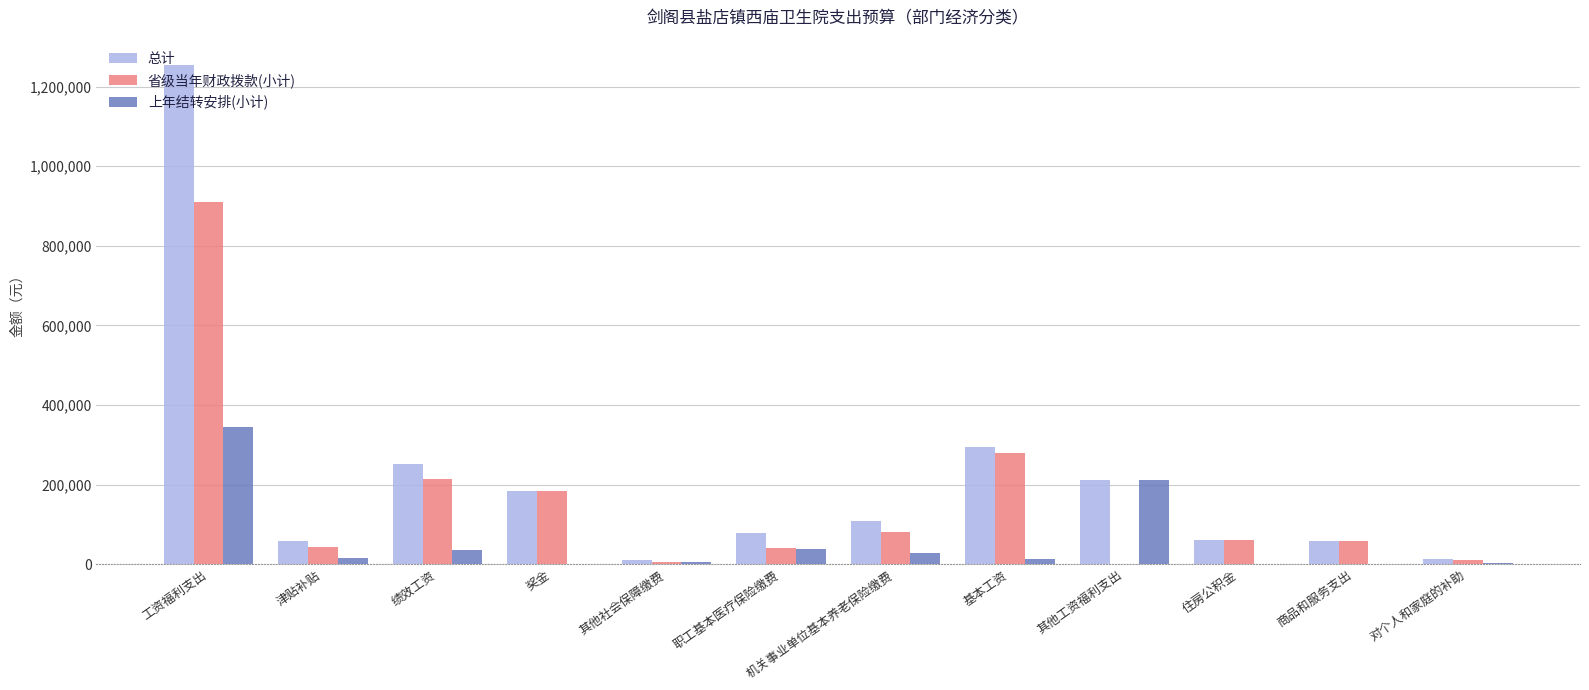

Are the bars grouped side by side (vs. stacked)?

Yes